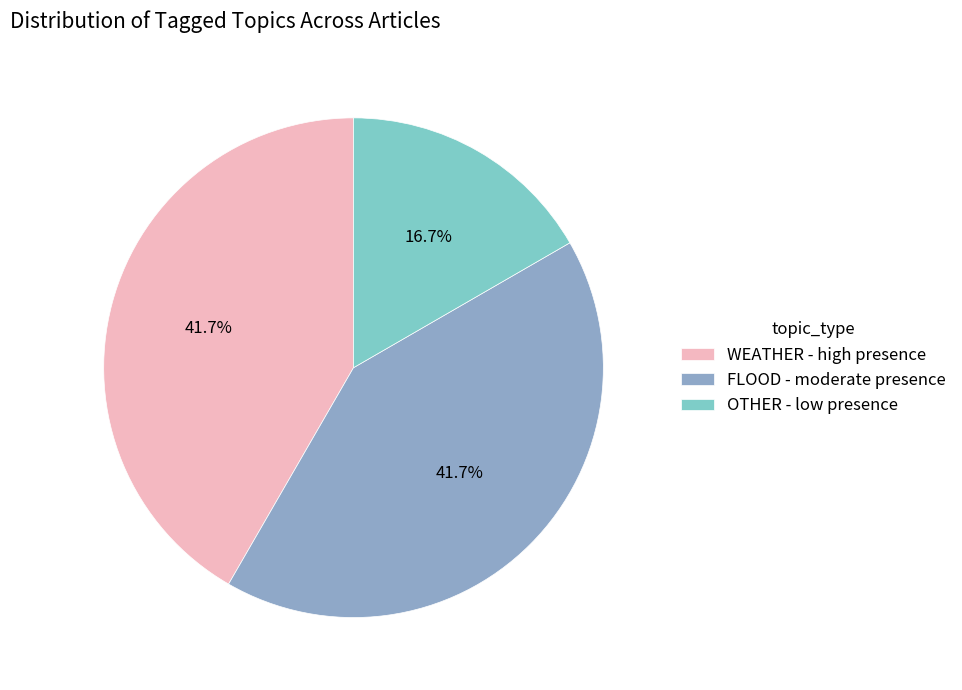

Which has a higher value, FLOOD - moderate presence or OTHER - low presence?

FLOOD - moderate presence